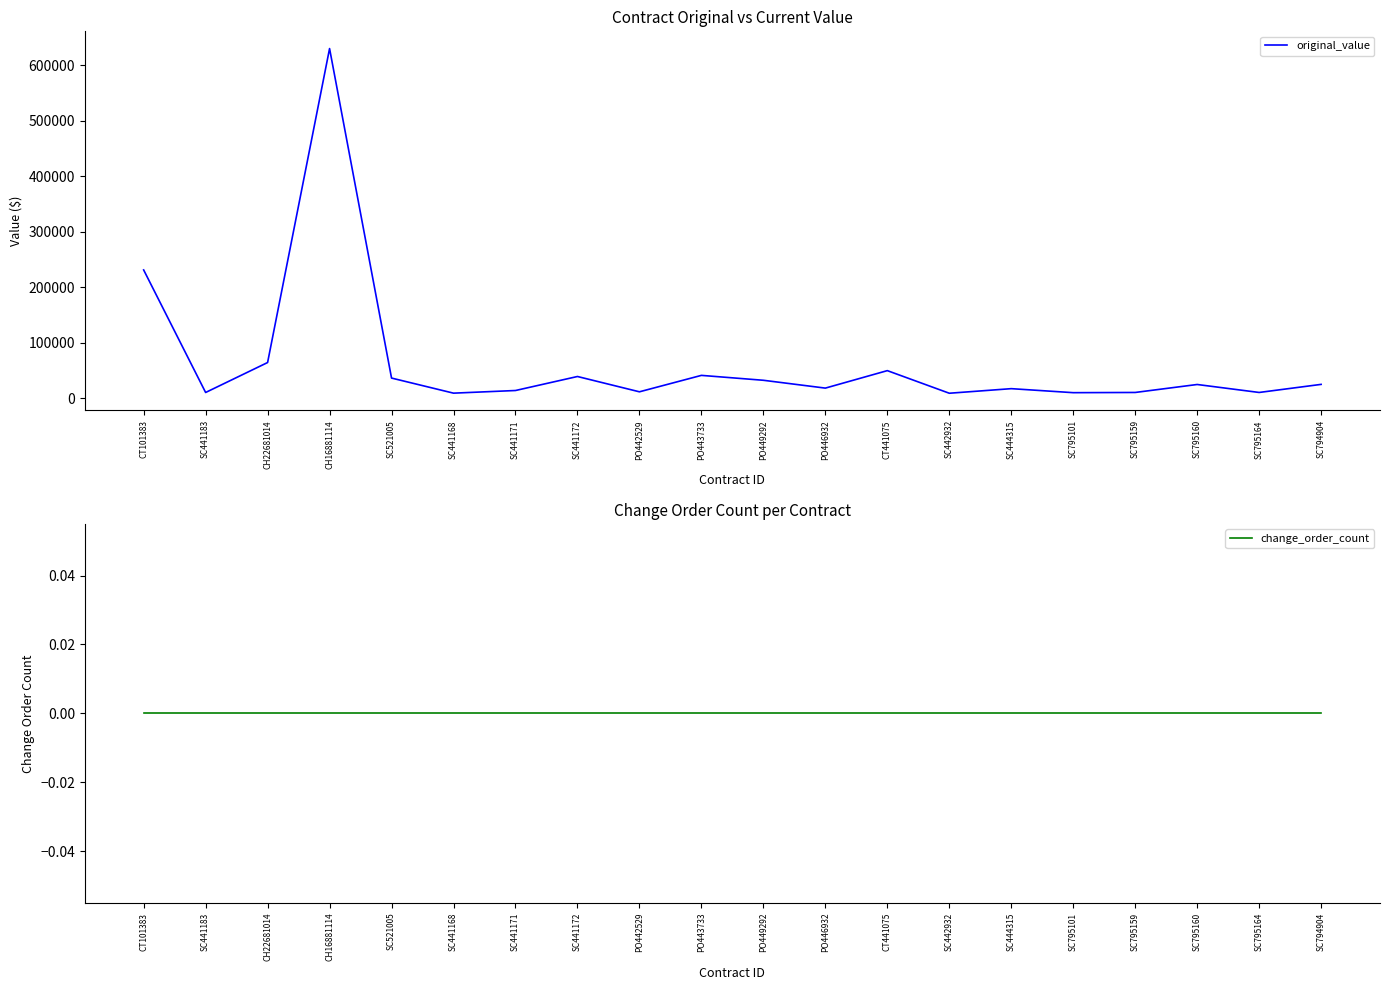

How many data points does each series have?

20